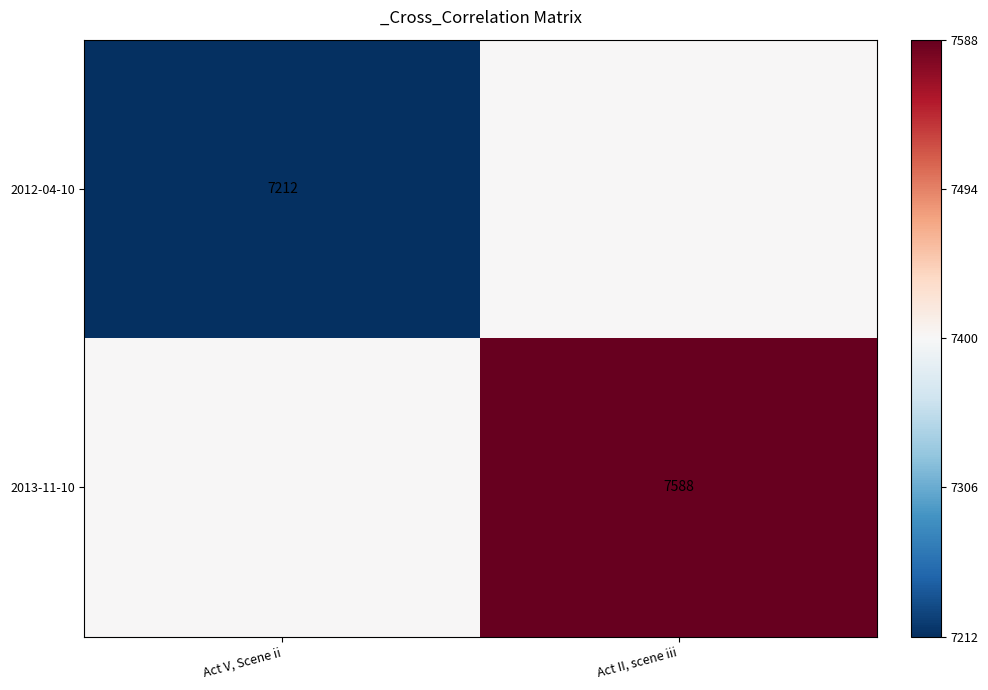

The value of 2013-11-10 at Act II, scene iii is 7588.0. True or false?

True